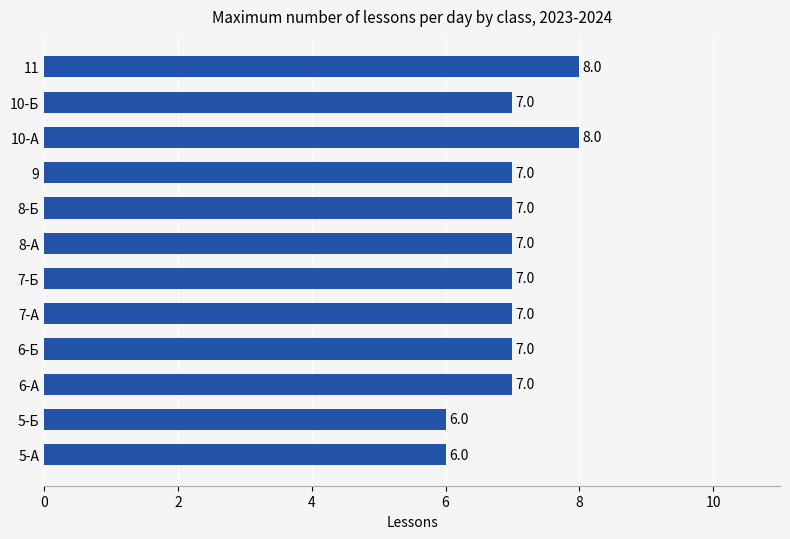

Are the bars grouped side by side (vs. stacked)?

No